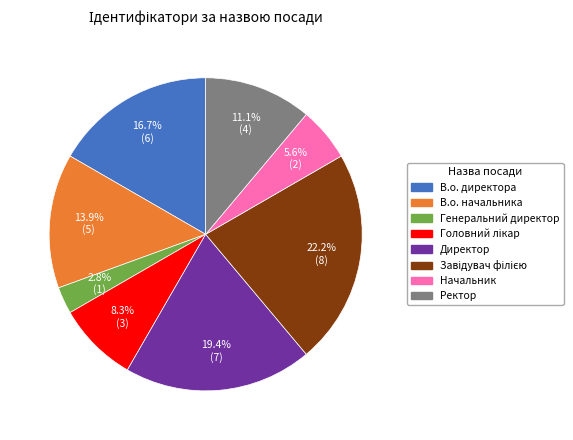

To the nearest percent, what is the average slice percentage?

12%